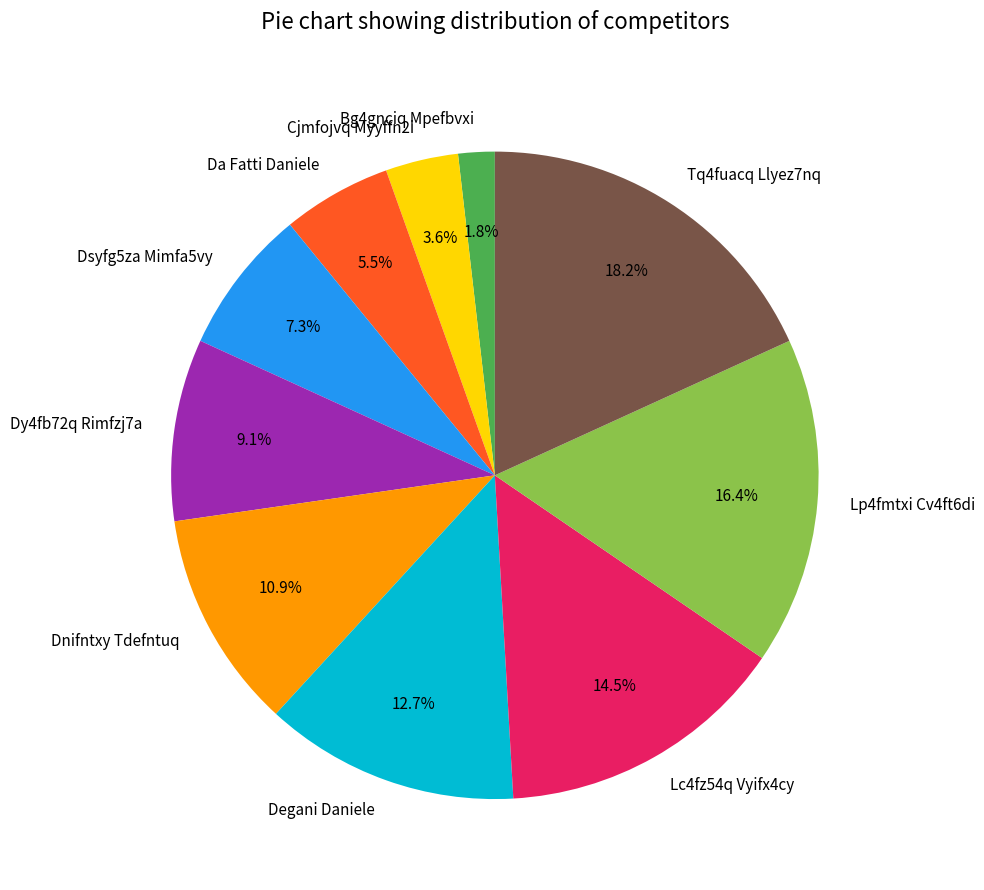

How much of the chart is everything except Cjmfojvq Myyffn2i?

96.4%